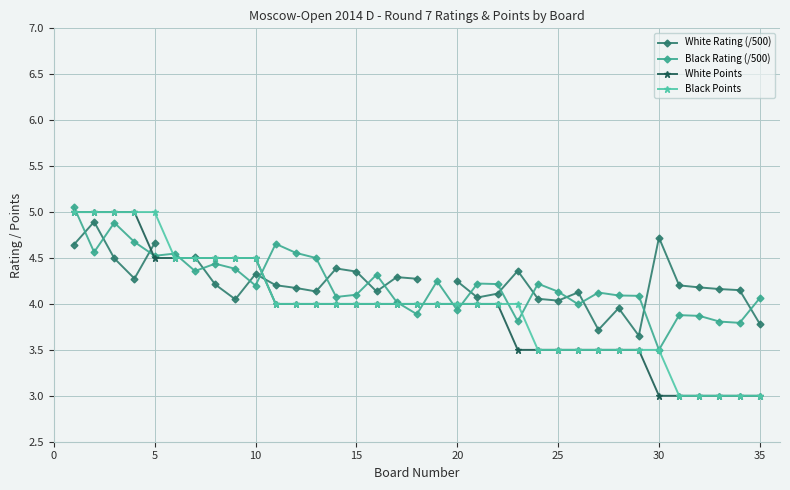

List the series in order of their overall mean, highest first.

White Rating (/500), Black Rating (/500), Black Points, White Points